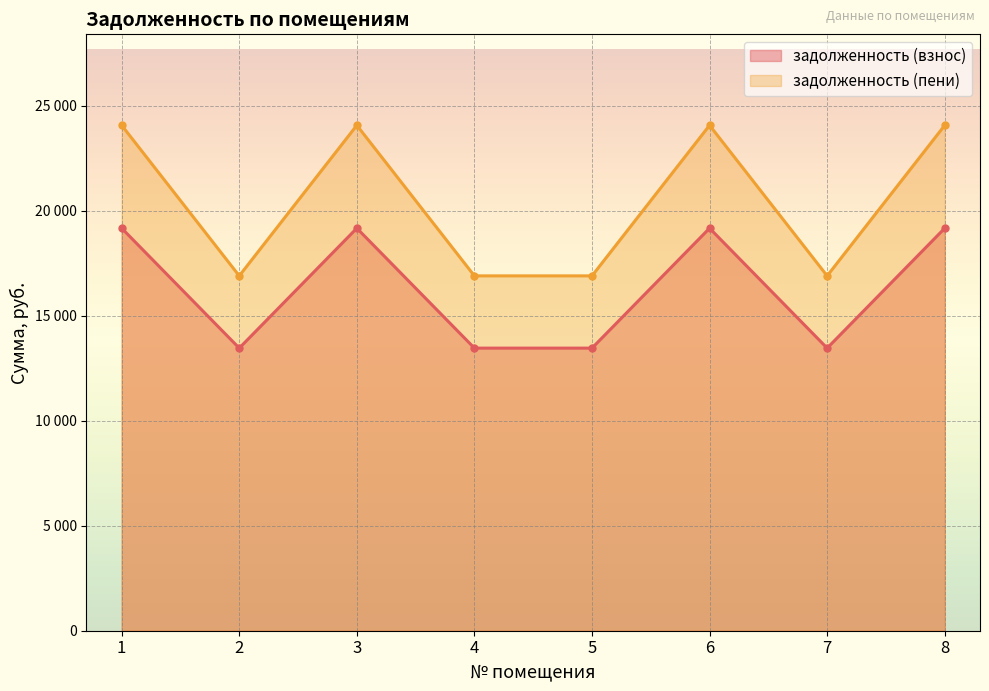

True or false: задолженность (взнос) and задолженность (пени) intersect in this chart.

False